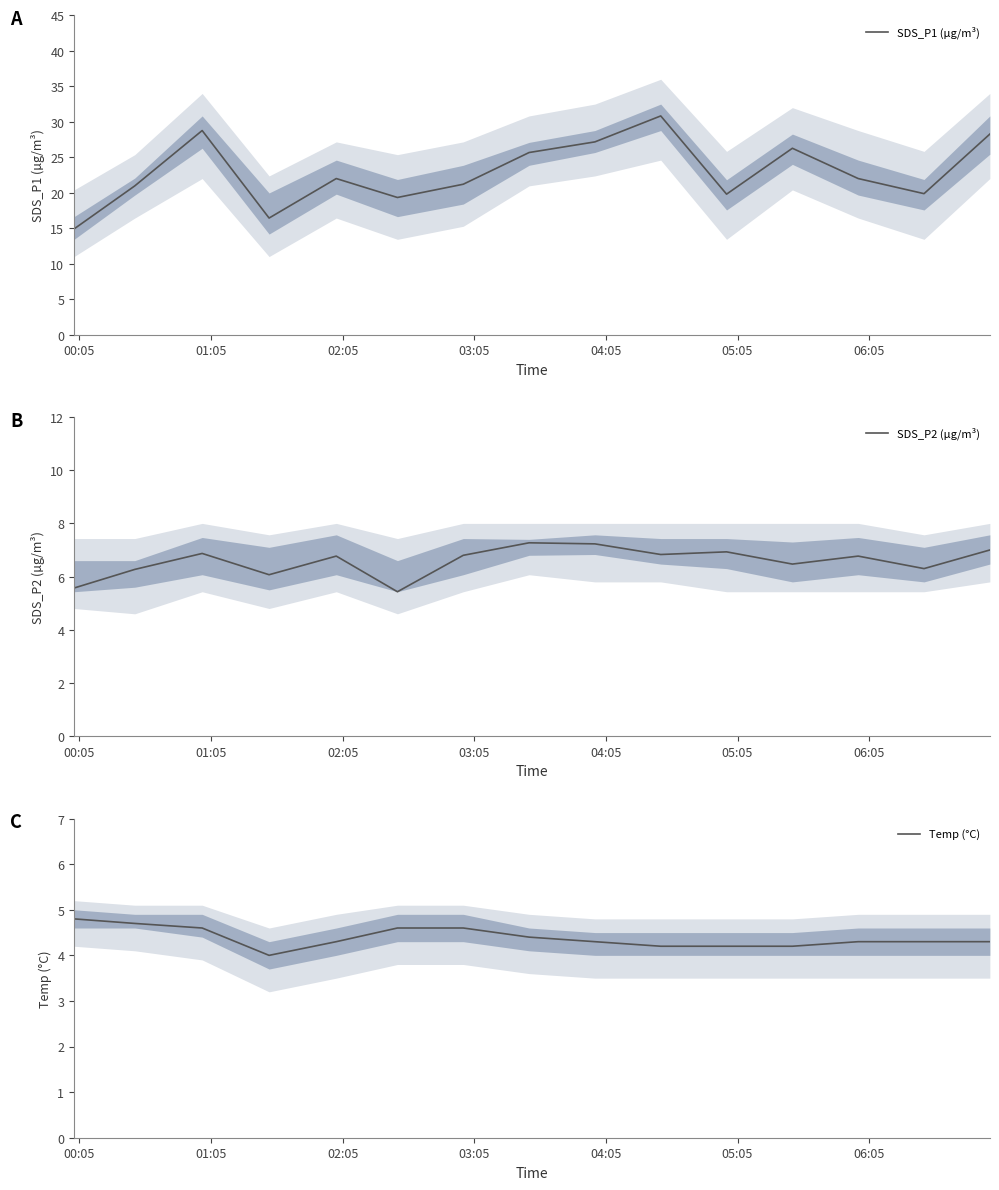

Reading left to right, what are all the values shown in this chart?

SDS_P1 (µg/m³): 14.9	21.0	28.8	16.4	22.0	19.3	21.2	25.7	27.2	30.8	19.8	26.3	22.0	19.9	28.3
SDS_P2 (µg/m³): 5.6	6.3	6.9	6.1	6.8	5.4	6.8	7.3	7.2	6.8	6.9	6.5	6.8	6.3	7.0
Temp (°C): 4.8	4.7	4.6	4.0	4.3	4.6	4.6	4.4	4.3	4.2	4.2	4.2	4.3	4.3	4.3